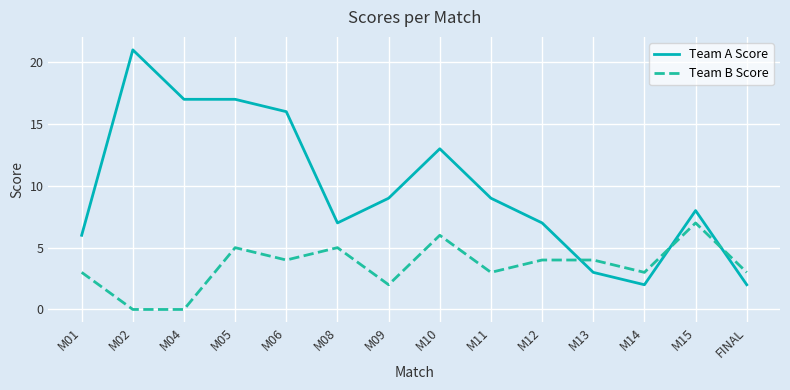

What is the difference between the Team B Score values at M15 and M12?

3